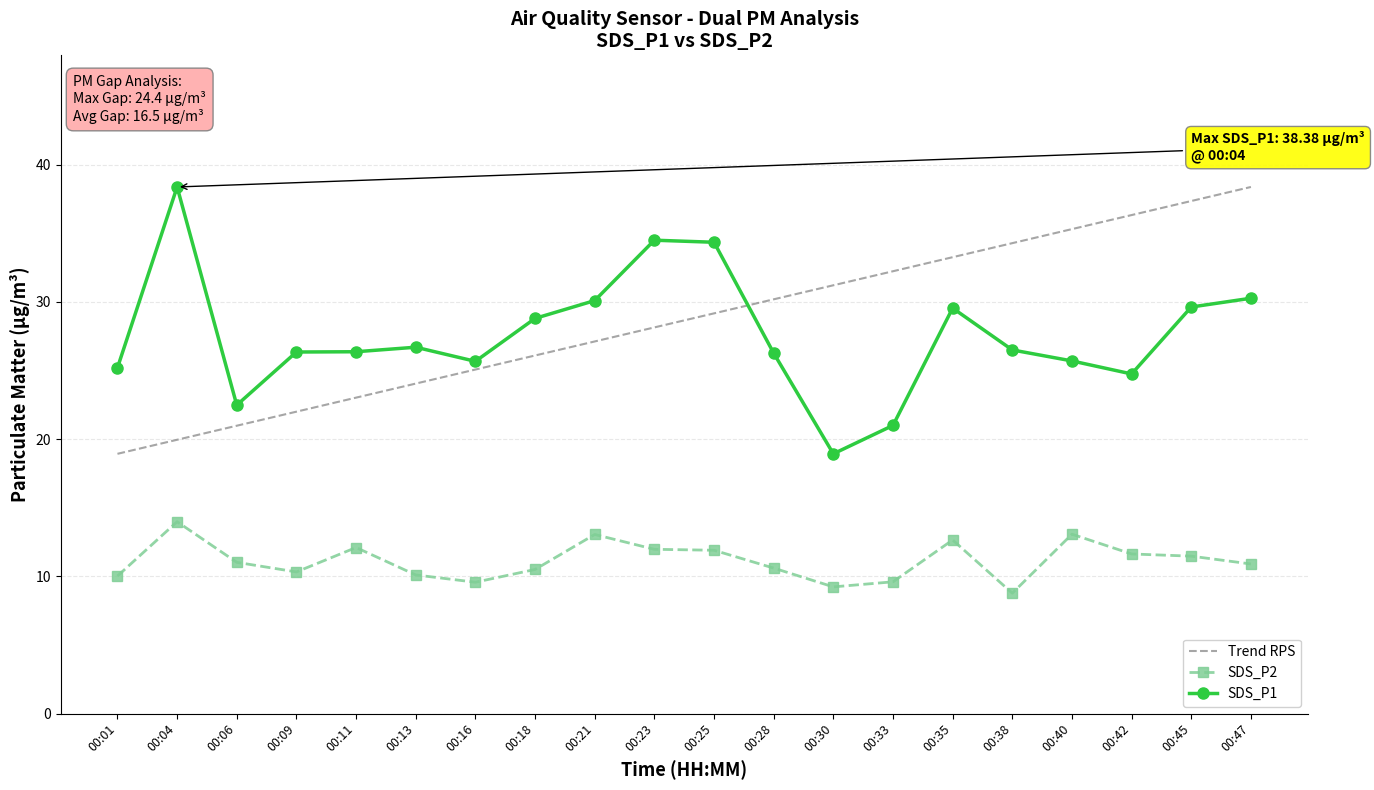

At which label does SDS_P1 first exceed 26?

00:04